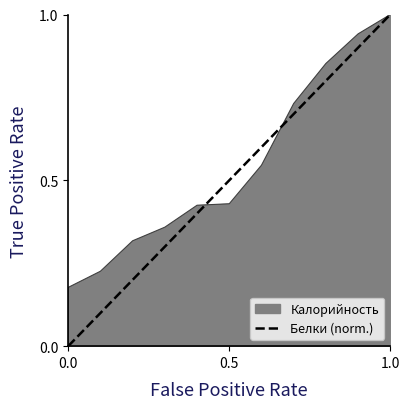

How many lines are shown in the chart?

1